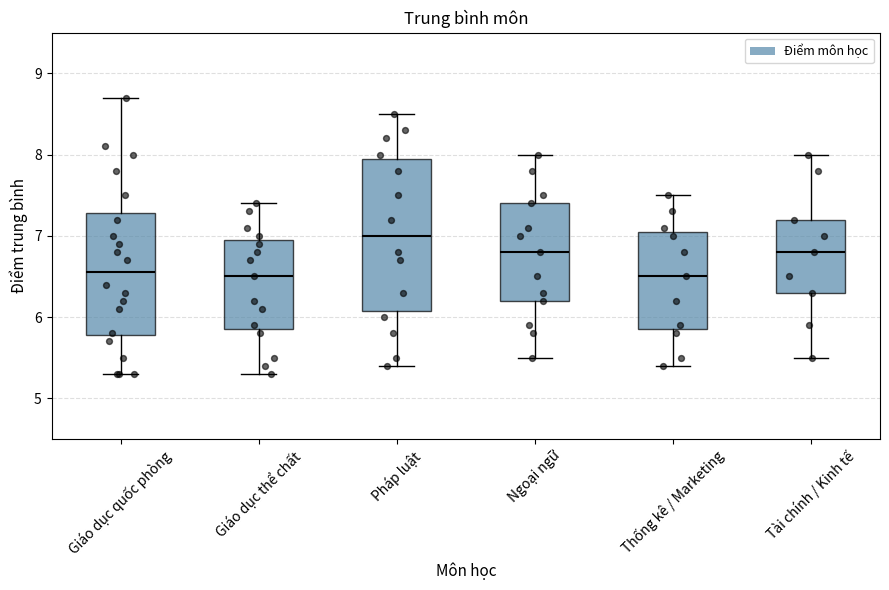

Where is the upper edge of the box for Ngoại ngữ on the y-axis? The values are not printed on the chart, so give them approximately, as read against the axis.

7.4